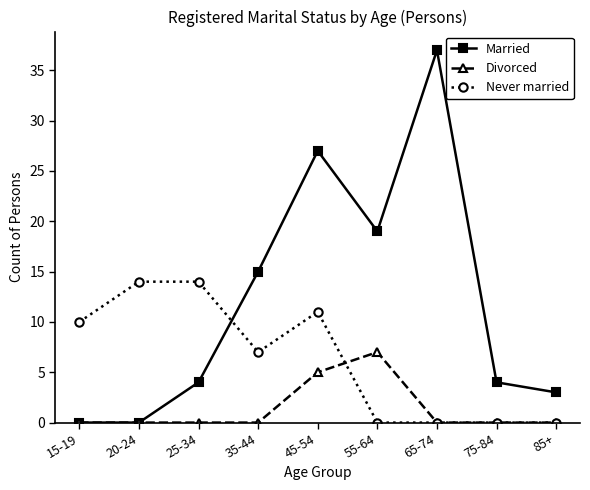

What are all the series names shown in the legend?

Married, Divorced, Never married